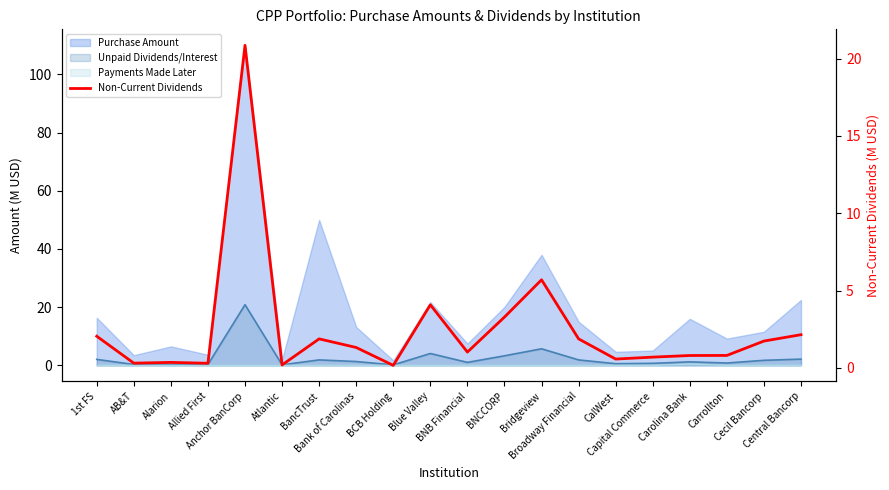

What is the value of the 2nd point from the left?

0.3